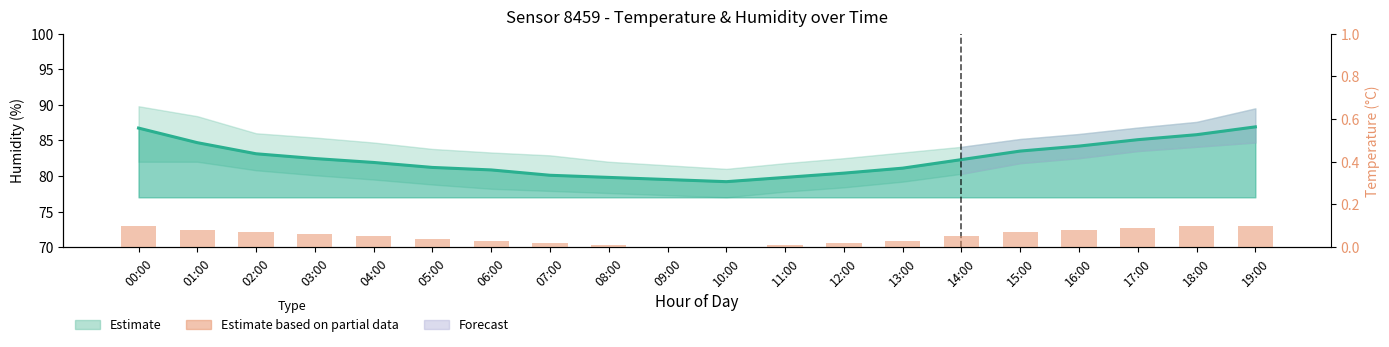

Reading left to right, what are all the values shown in this chart?

0.1	0.1	0.1	0.1	0.1	0.0	0.0	0.0	0.0	0.0	0.0	0.0	0.0	0.0	0.1	0.1	0.1	0.1	0.1	0.1